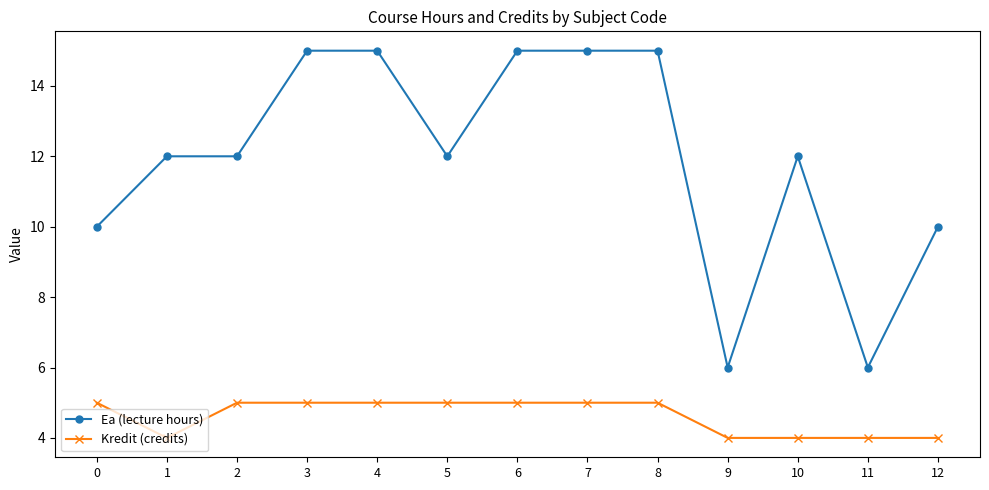

Reading left to right, list all the values displayed in this chart.

Ea (lecture hours): 10	12	12	15	15	12	15	15	15	6	12	6	10
Kredit (credits): 5	4	5	5	5	5	5	5	5	4	4	4	4